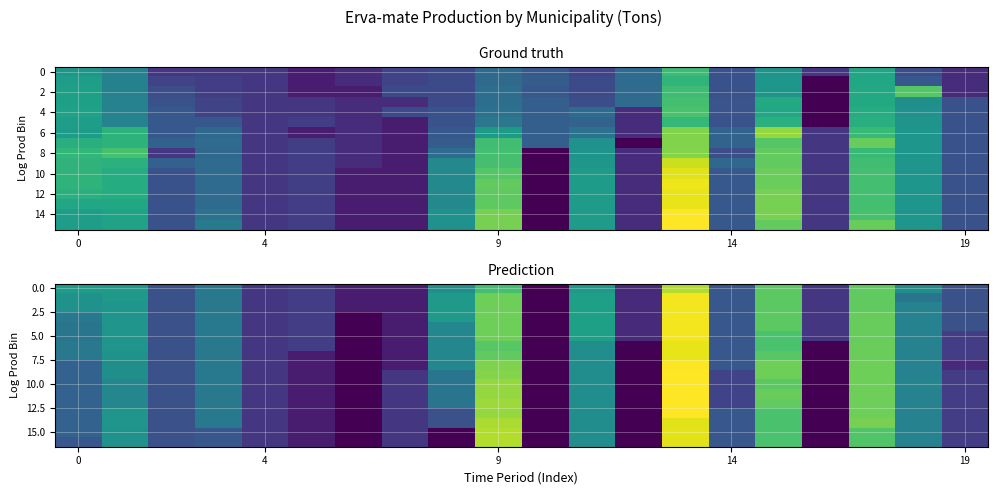

At which category is the sum across all series the highest?

13